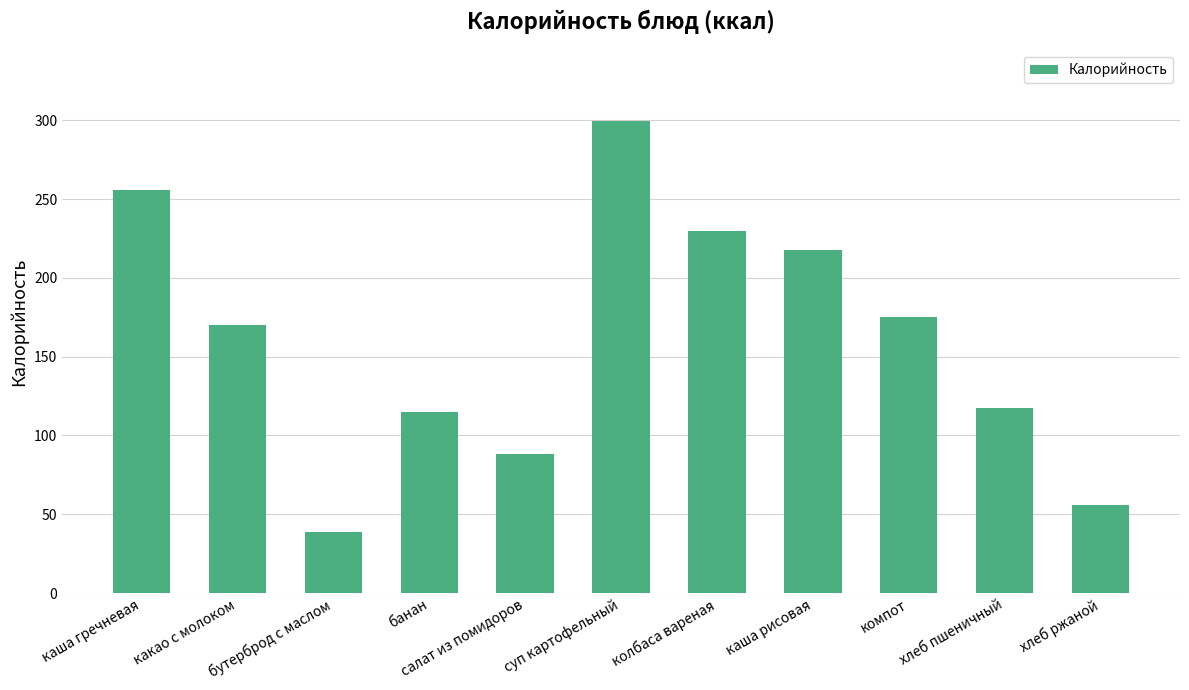

What is the difference between the maximum and minimum values?

260.7